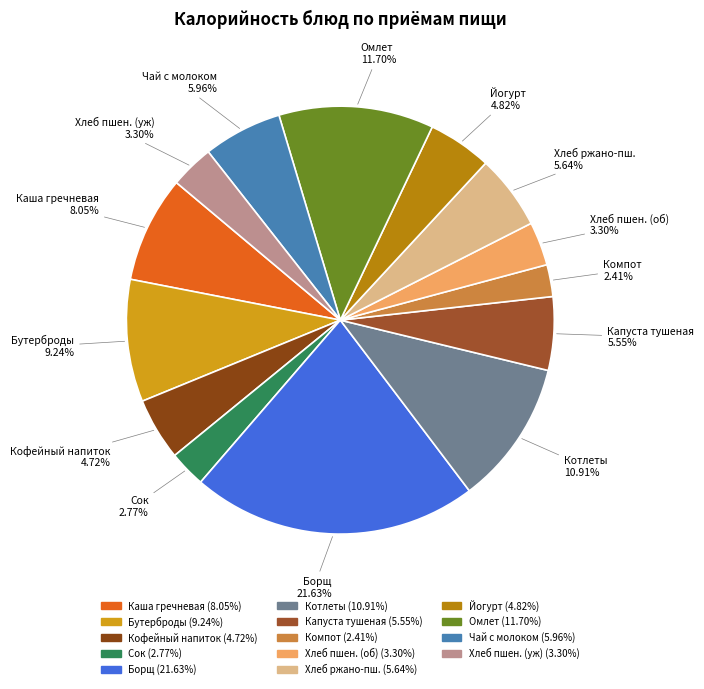

Count the number of slices in the pie.

14